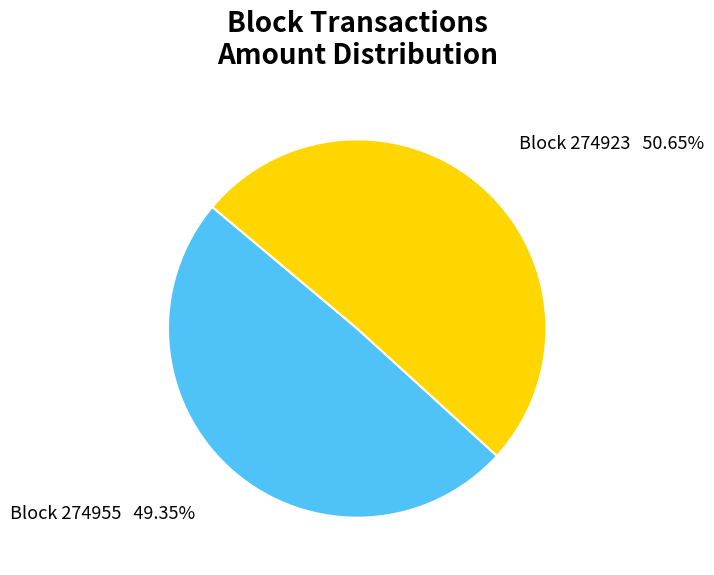

Is there any slice that represents more than half of the pie?

Yes